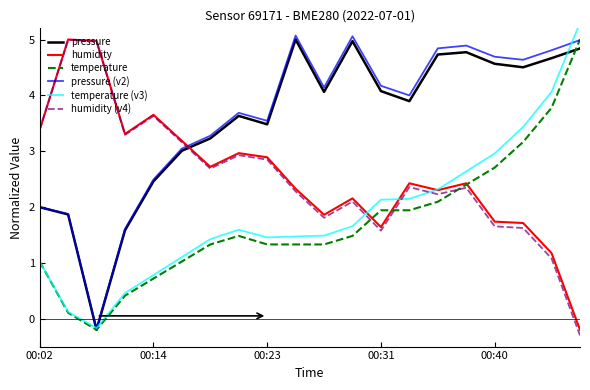

At which category is the sum across all series the highest?

19